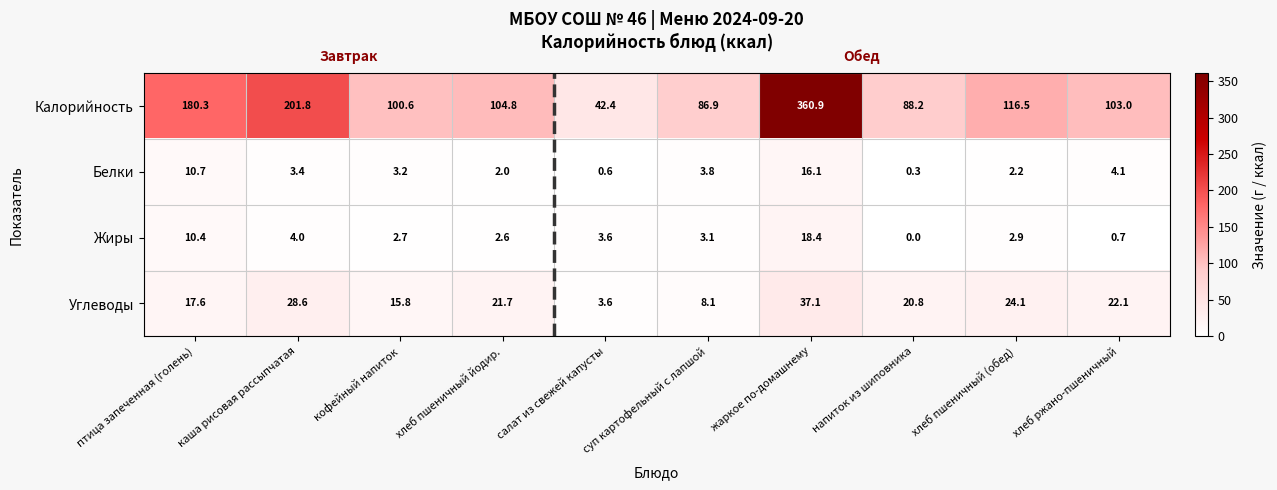

At каша рисовая рассыпчатая, list the series in order from smallest to largest.

Белки, Жиры, Углеводы, Калорийность